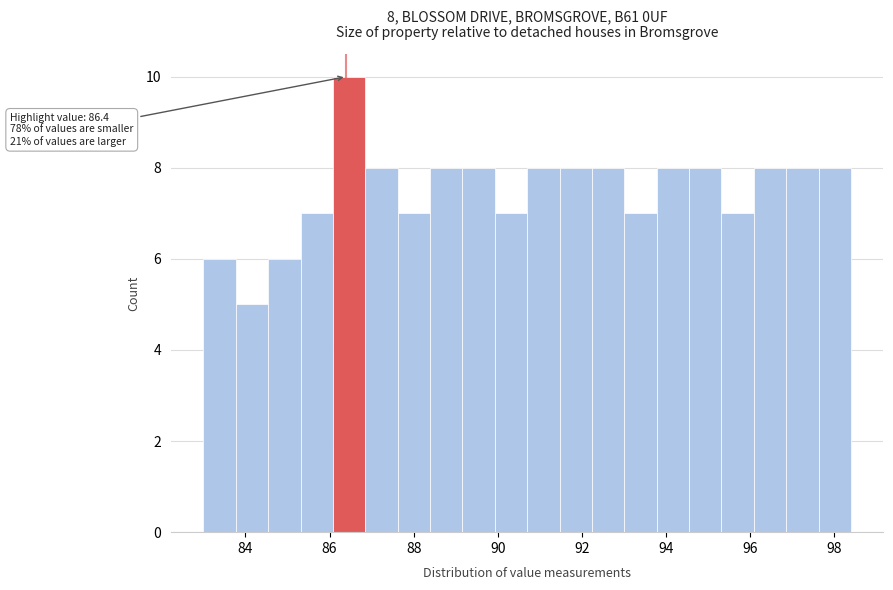

Read against the x-axis, roughly where is the centre of the tallest bar?

86.4